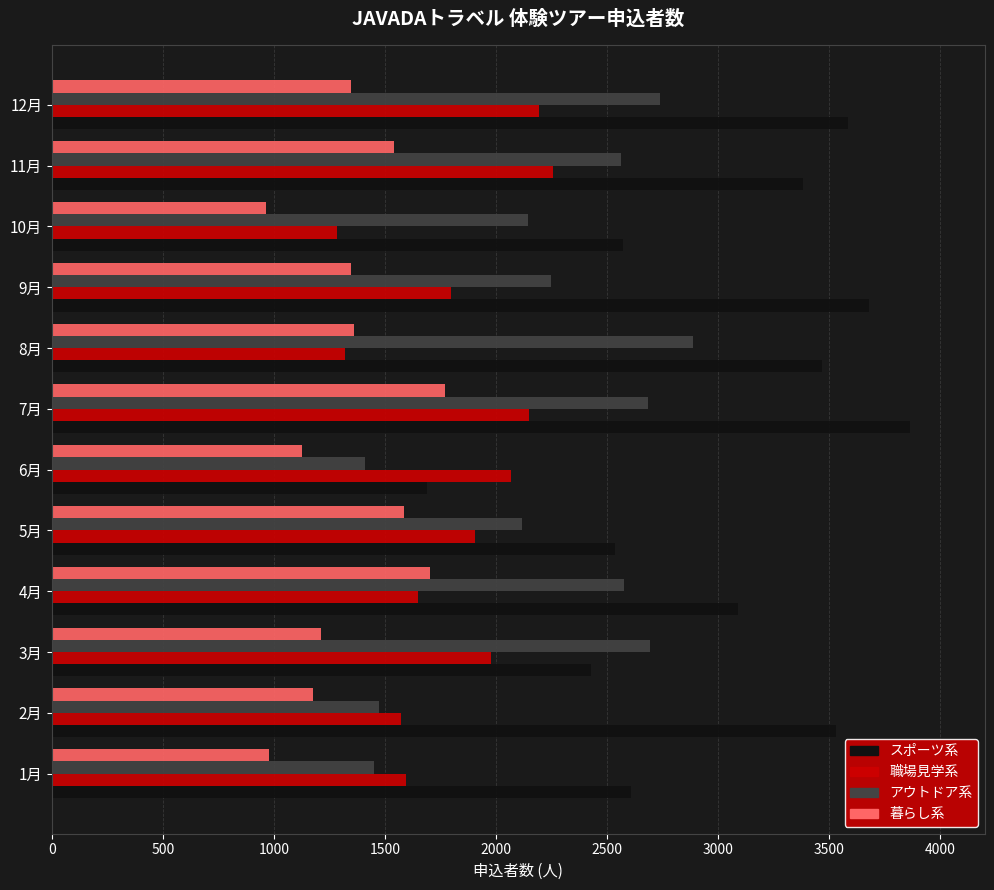

At which category is the sum across all series the highest?

7月